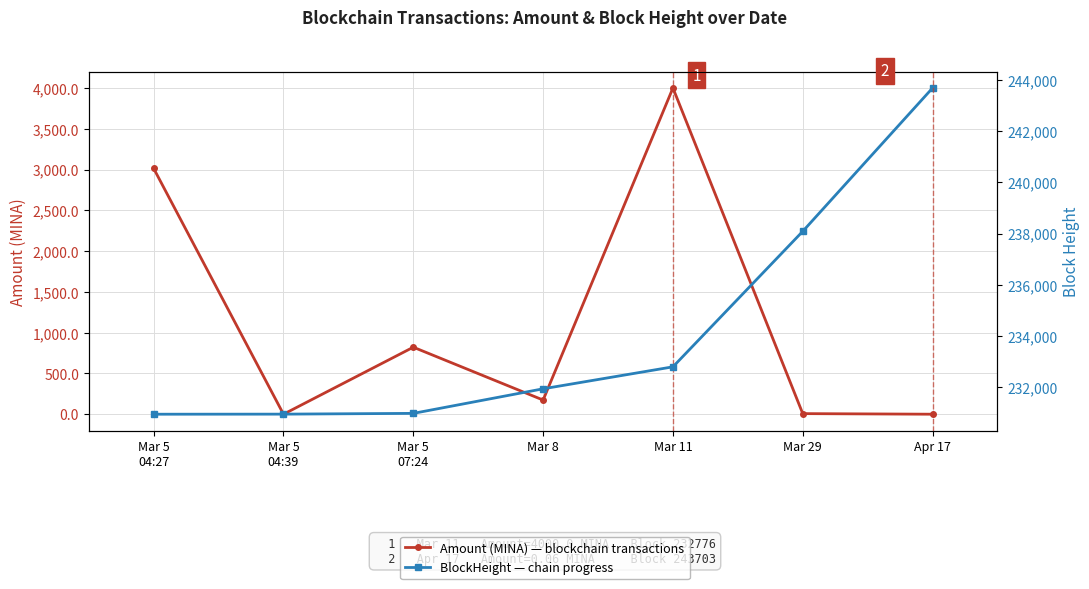

In Amount (MINA), how many points are higher than both neighbors (excluding endpoints)?

2